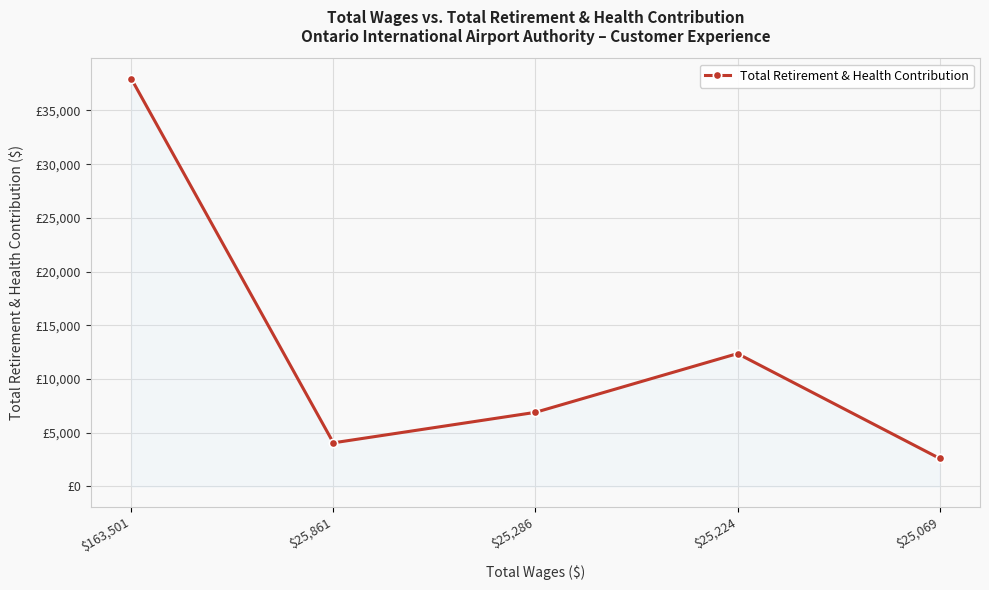

What is the approximate value at $25,069?

2610